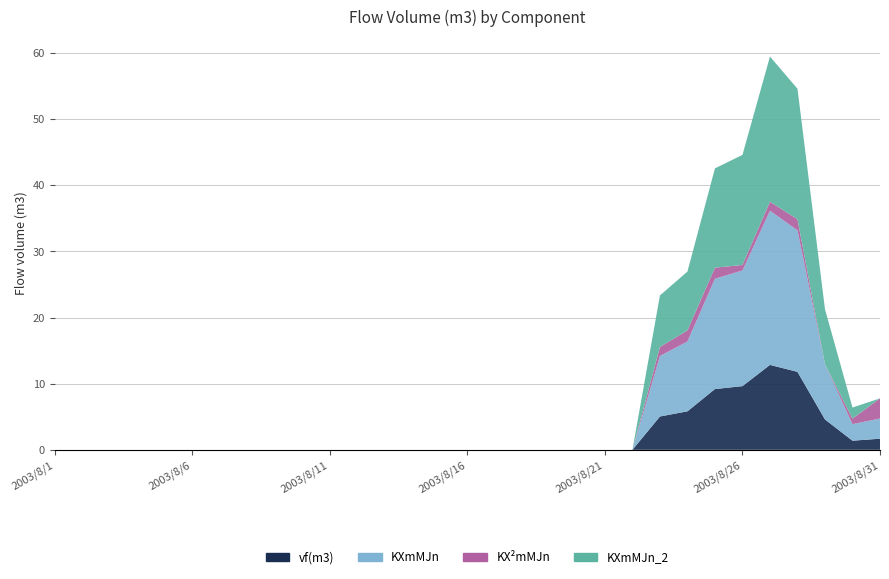

How many values in KX2mMJn are above zero?

8